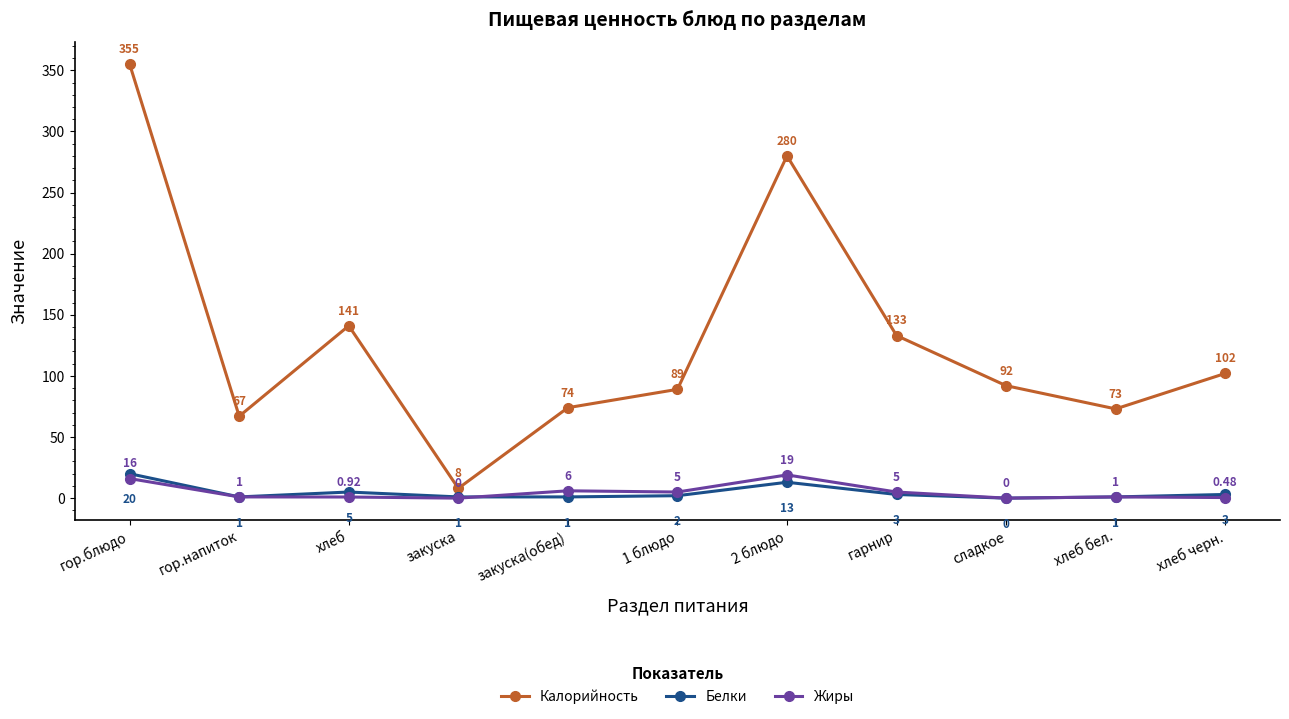

In Калорийность, how many points are lower than both neighbors (excluding endpoints)?

3